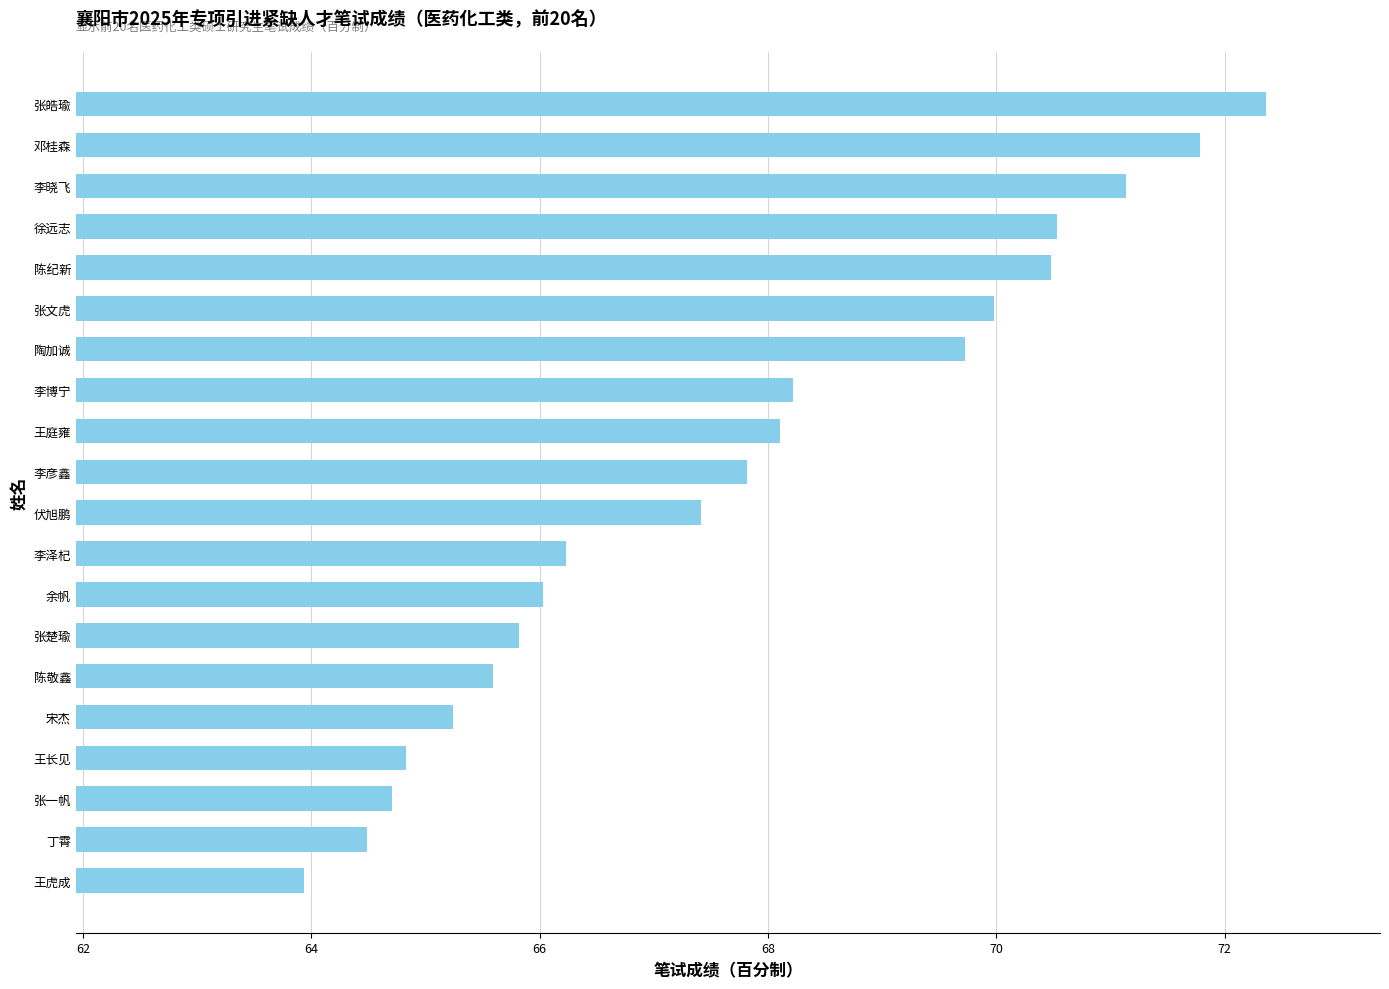

What is the change in value from 徐远志 to 张皓瑜?

+1.8